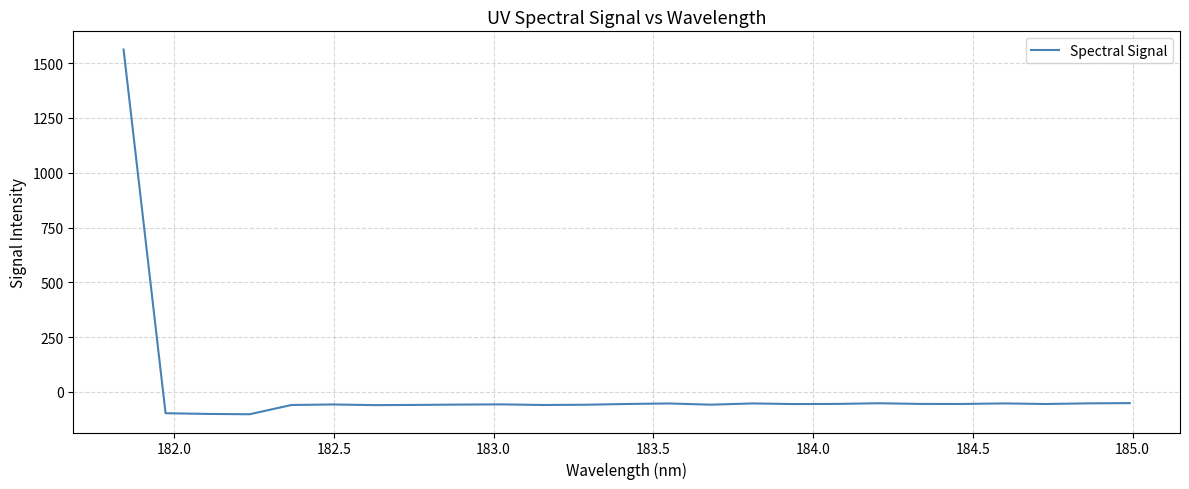

What is the smallest value displayed?

-101.7